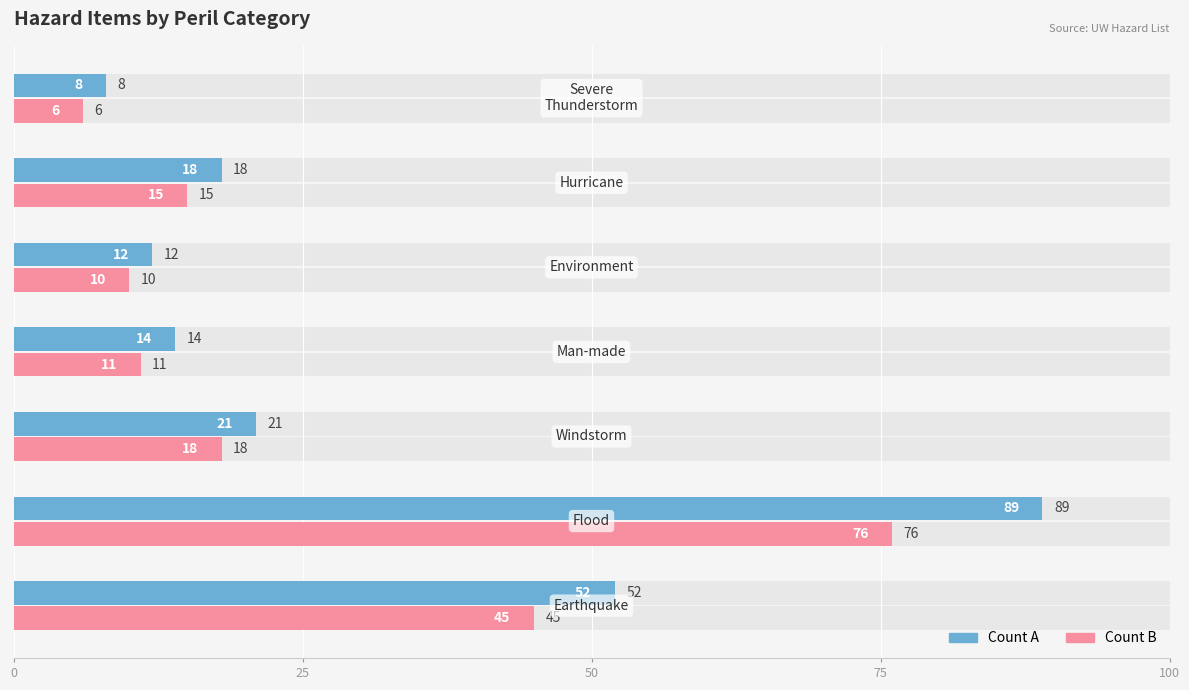

What is the difference between the maximum and minimum values in the Count A series?

81